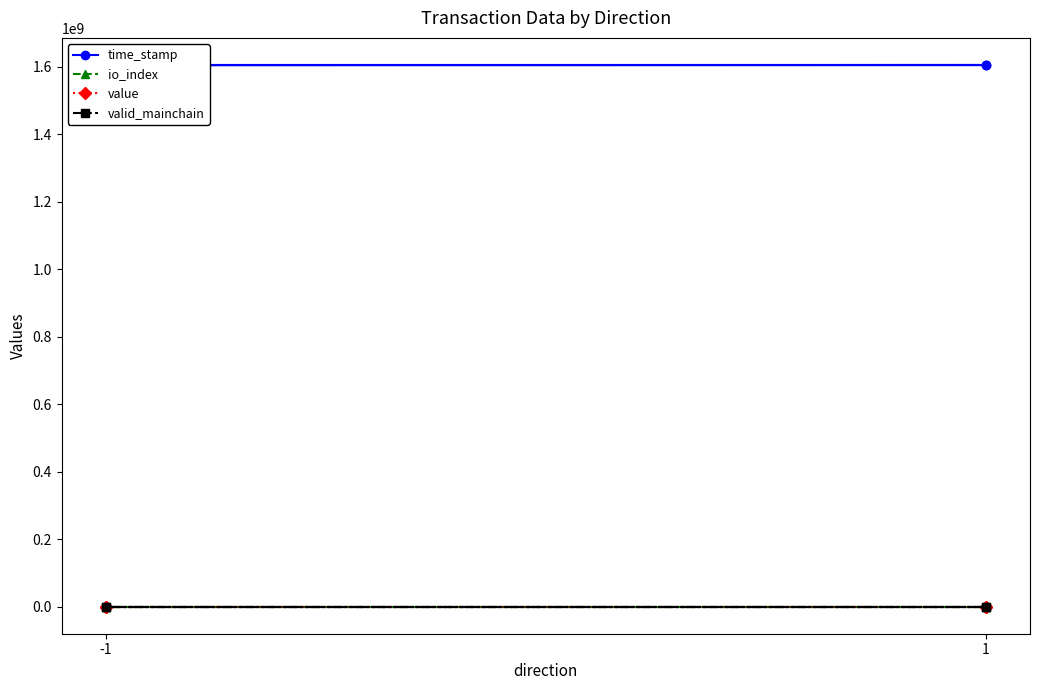

Which series has the largest total across all categories?

time_stamp